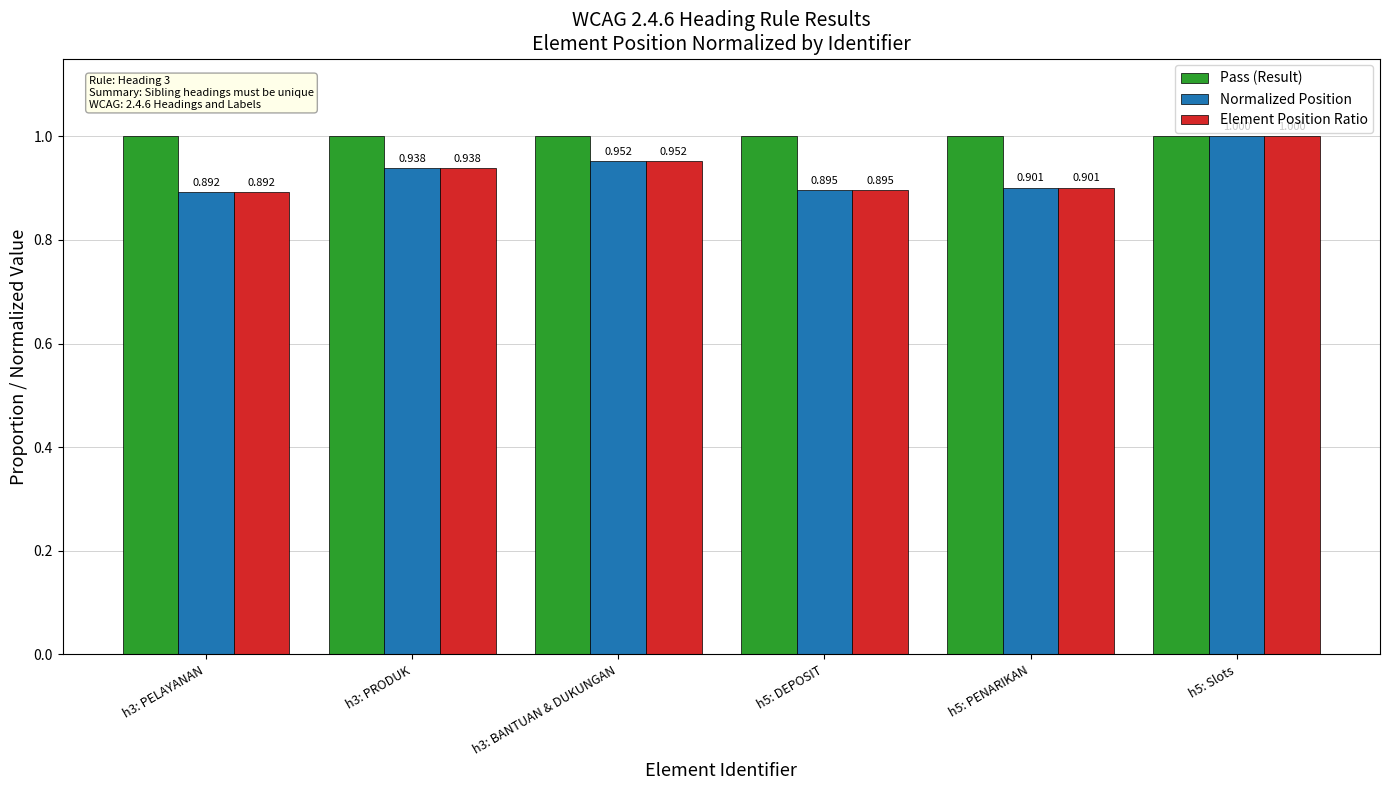

Which series has the largest total across all categories?

Pass (Result)